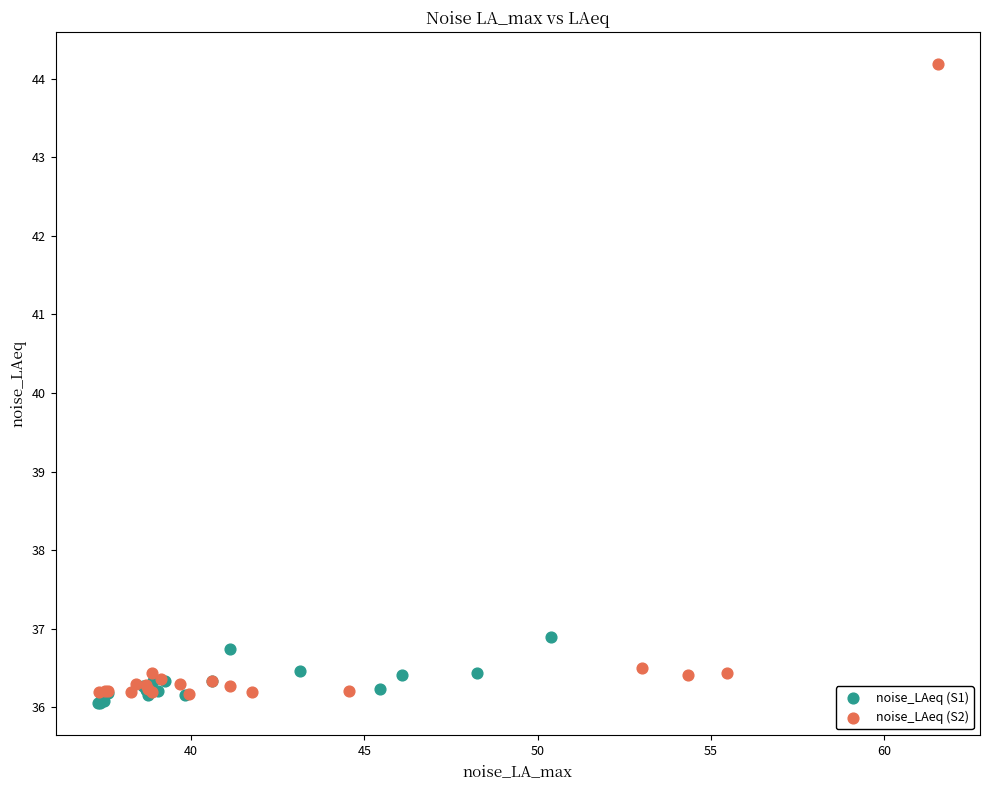

What are all the series names shown in the legend?

noise_LAeq (S1), noise_LAeq (S2)